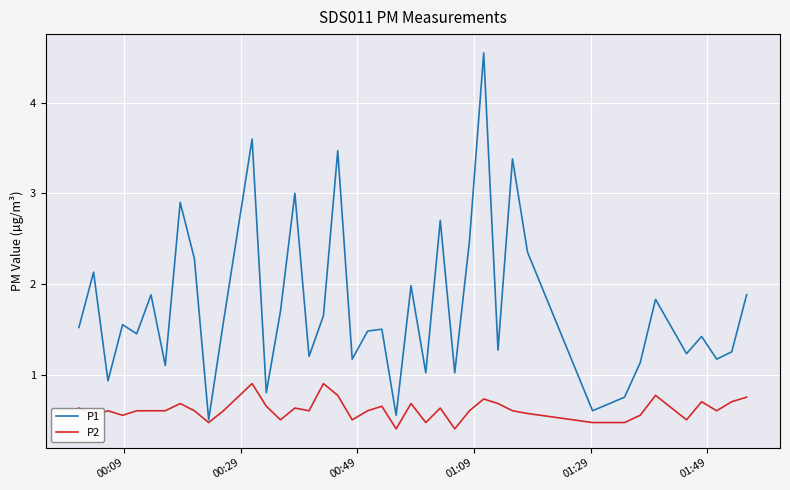

What is the lowest value of the P2 series?

0.4